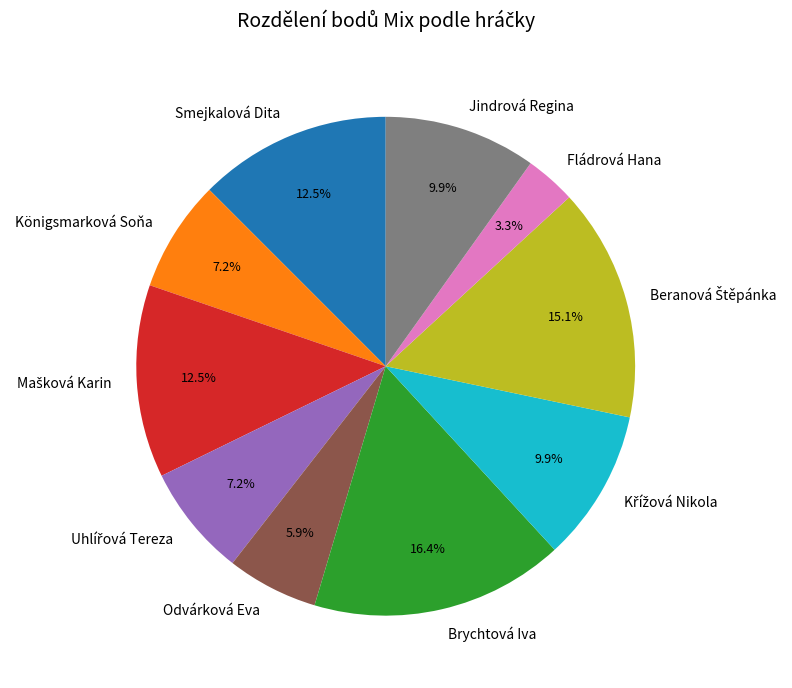

To the nearest percent, what portion does Fládrová Hana represent?

3%